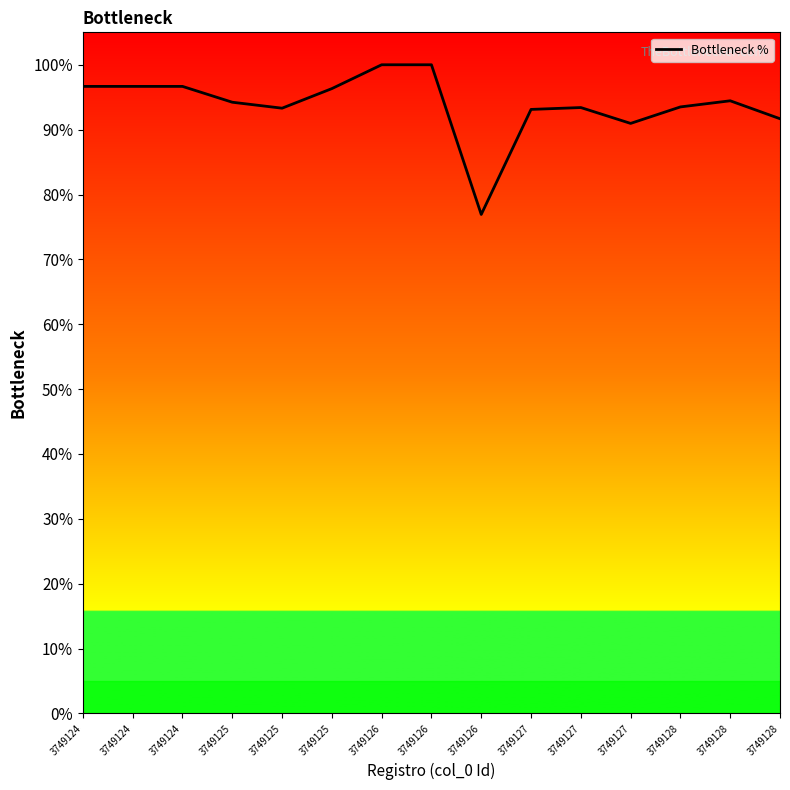

Which label corresponds to the largest value in the chart?

3749126